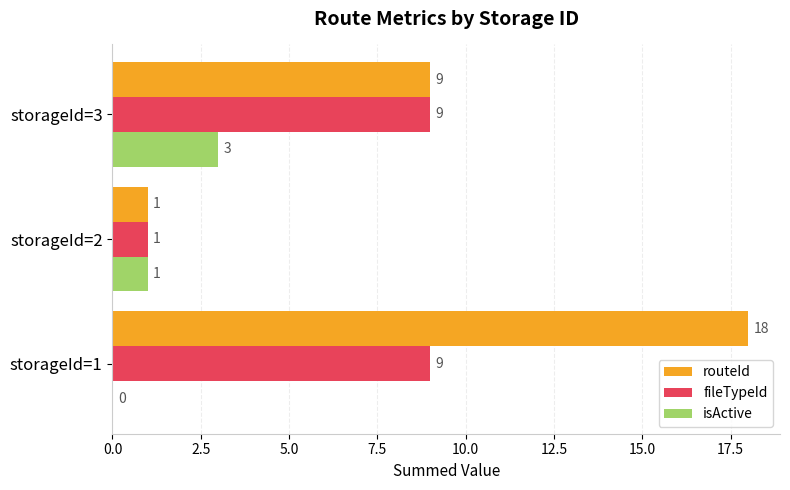

What is the greatest value displayed?

18